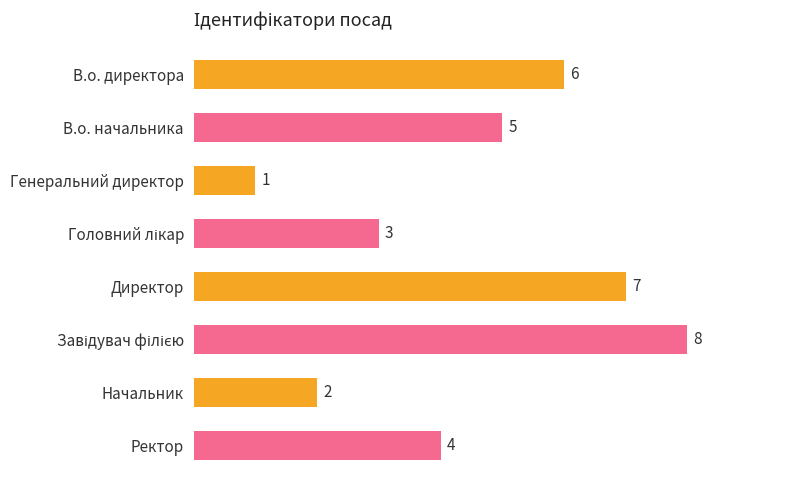

The value at Начальник is 1. True or false?

False